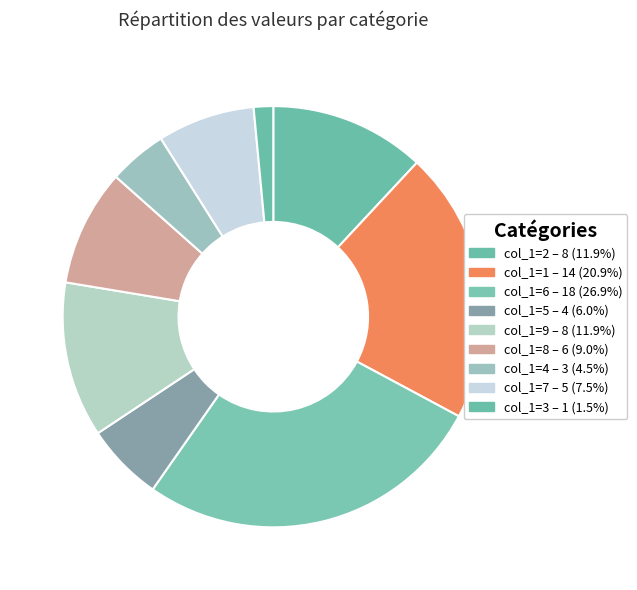

How many segments does this pie chart have?

9